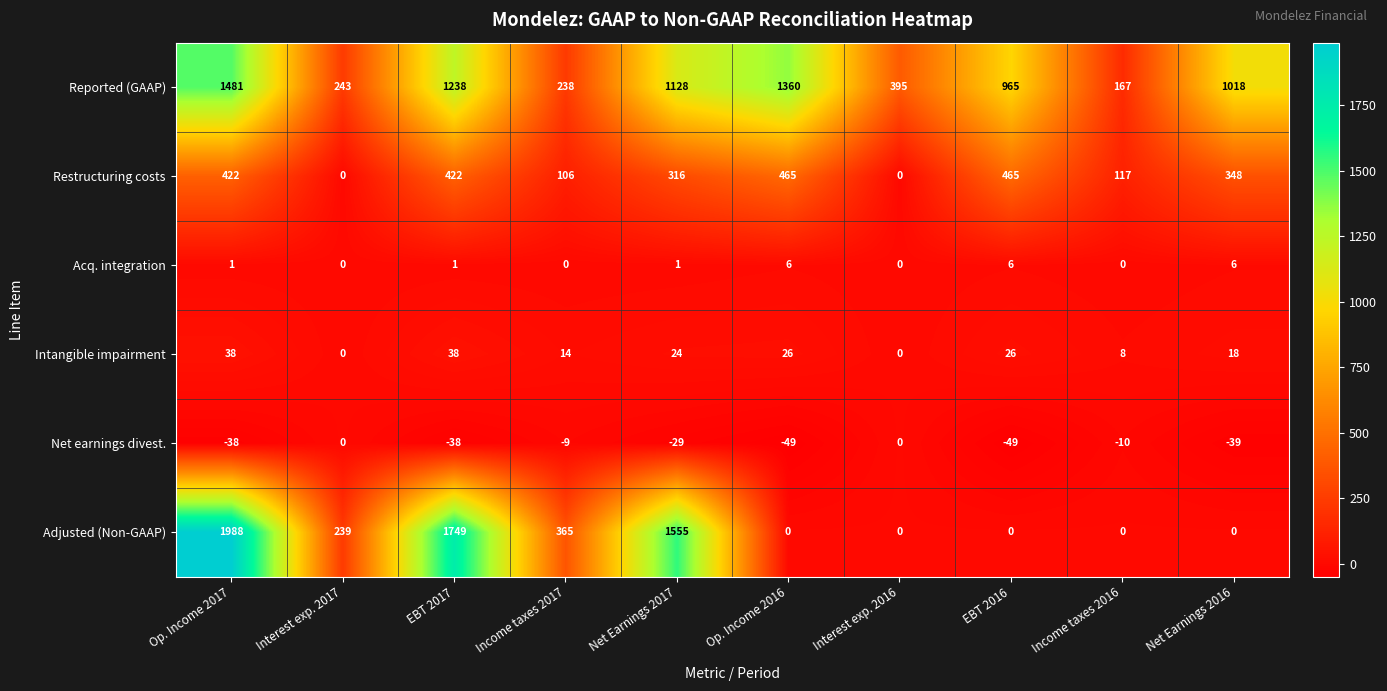

True or false: Adjusted (Non-GAAP) has a value of -1095 at Net Earnings 2016.

False